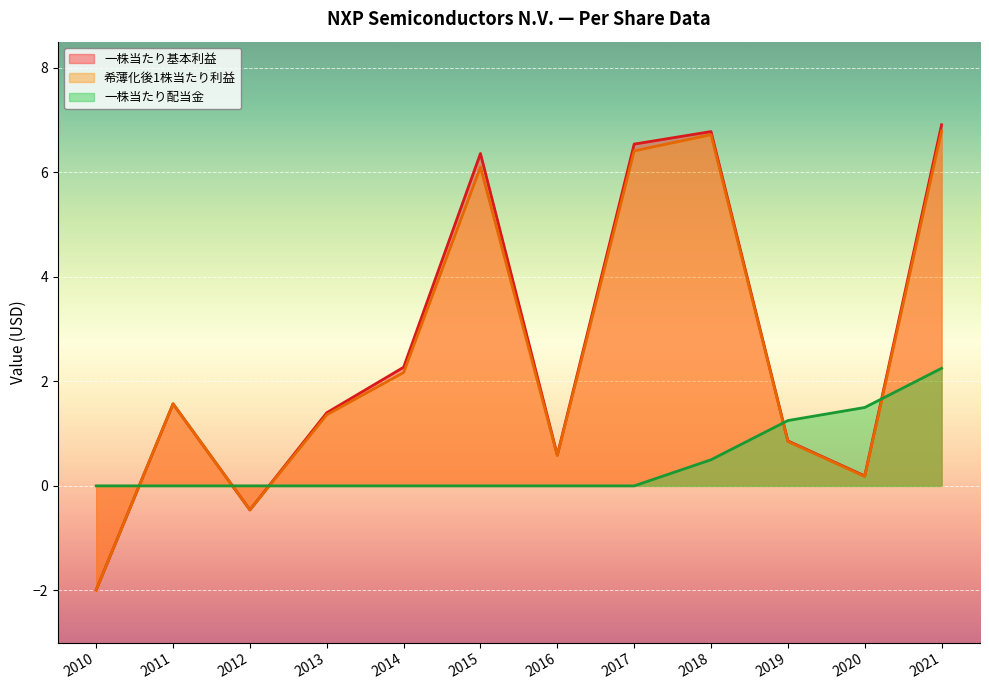

List the series in order of their peak value, highest first.

一株当たり基本利益, 希薄化後1株当たり利益, 一株当たり配当金